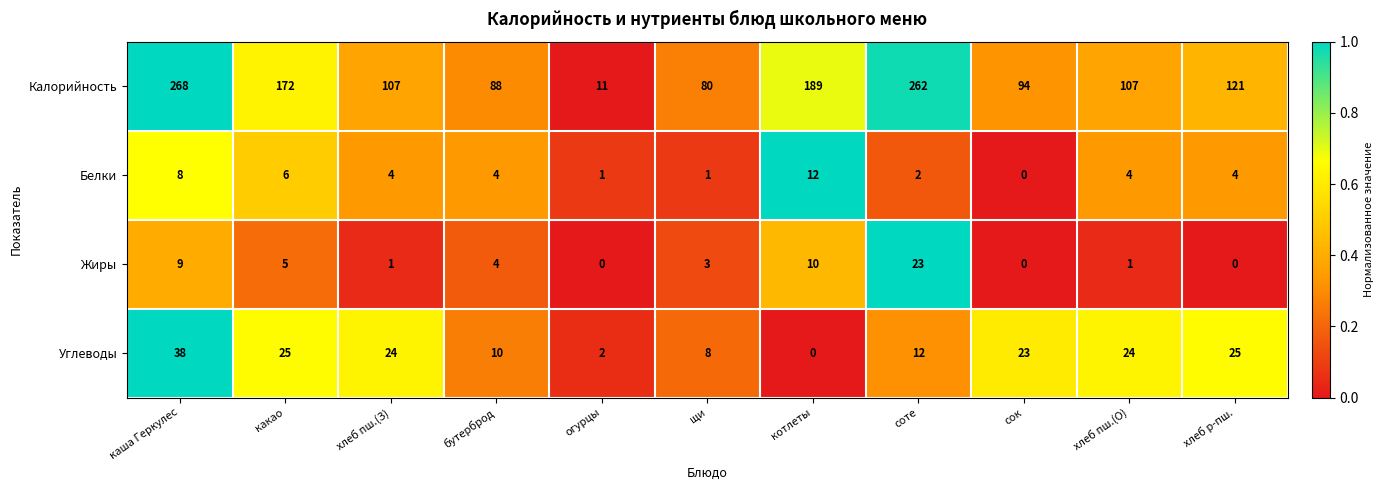

Which series has the widest spread of values?

Калорийность